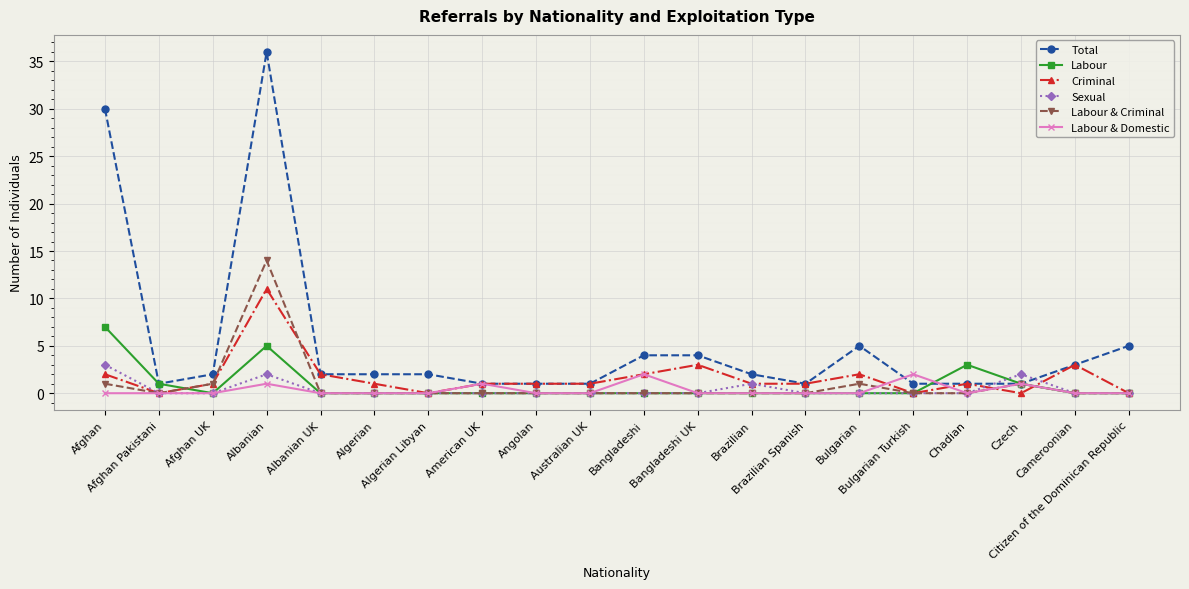

What is the value of the Criminal point at the 10th from the left?

1